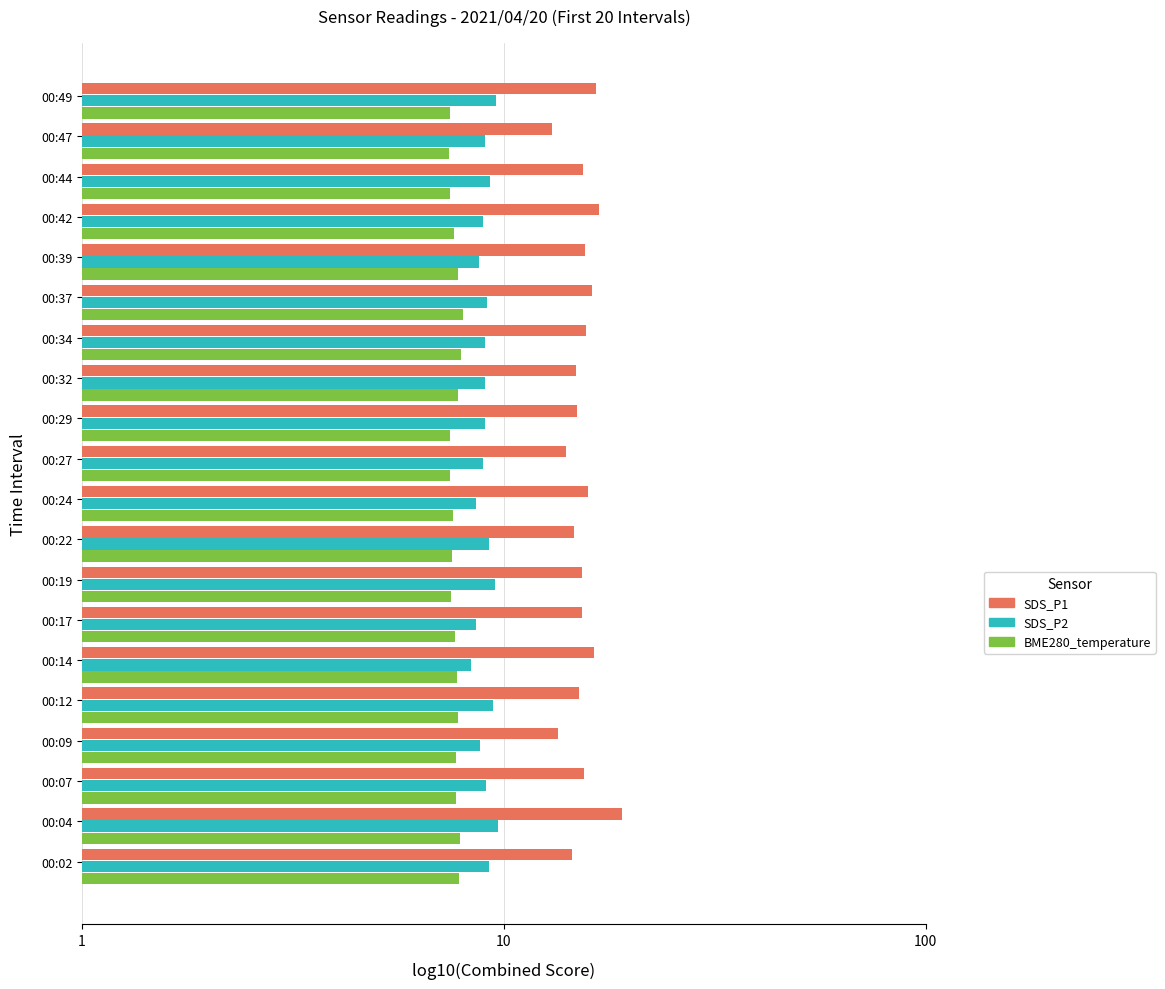

What are all the series names shown in the legend?

SDS_P1, SDS_P2, BME280_temperature